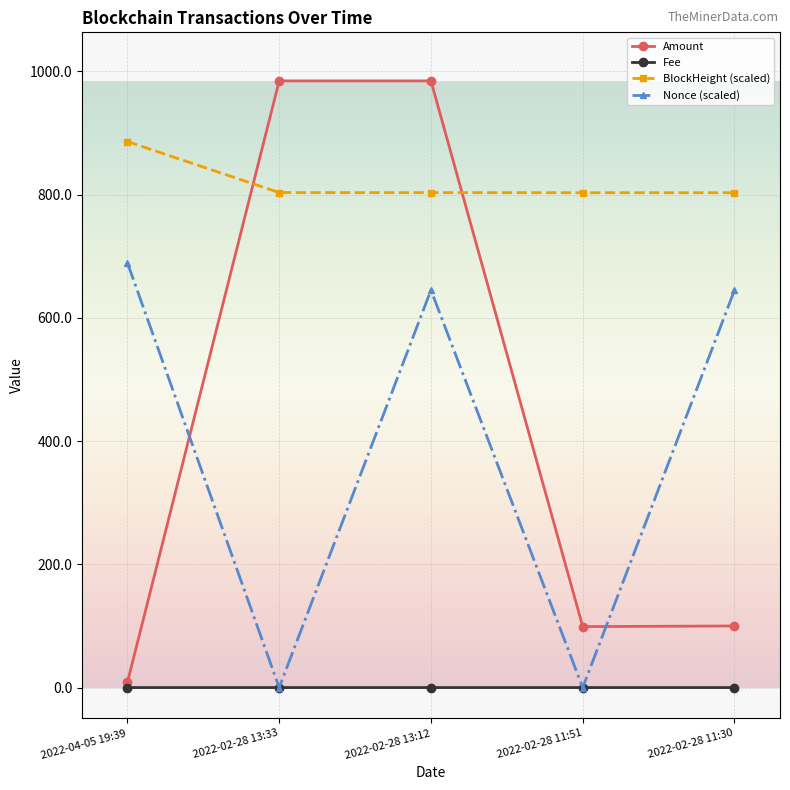

Is this an area chart (filled region under the line)?

No